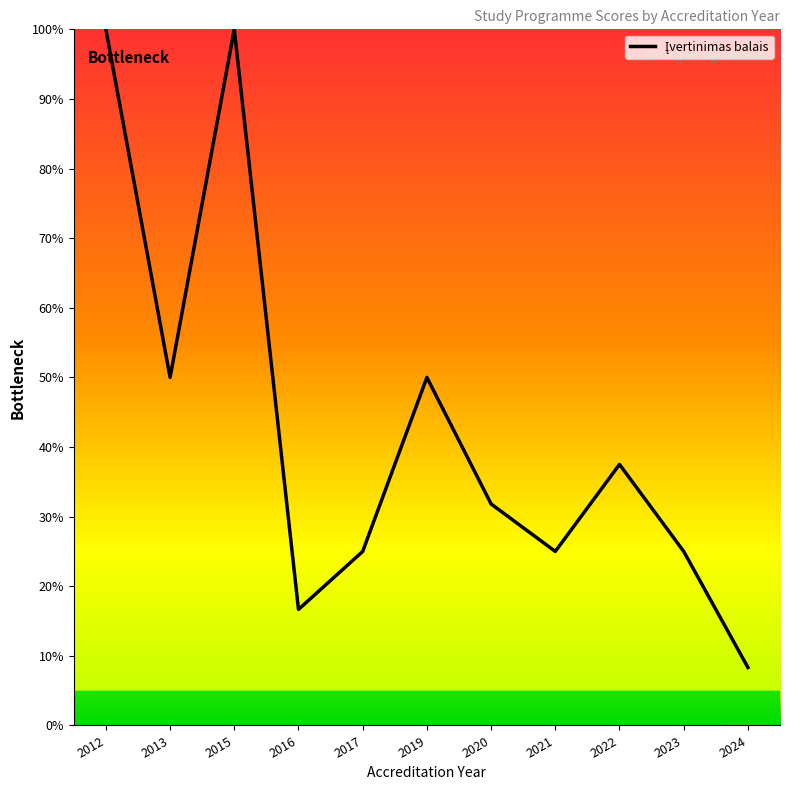

Does the chart display data point markers on the line(s)?

No